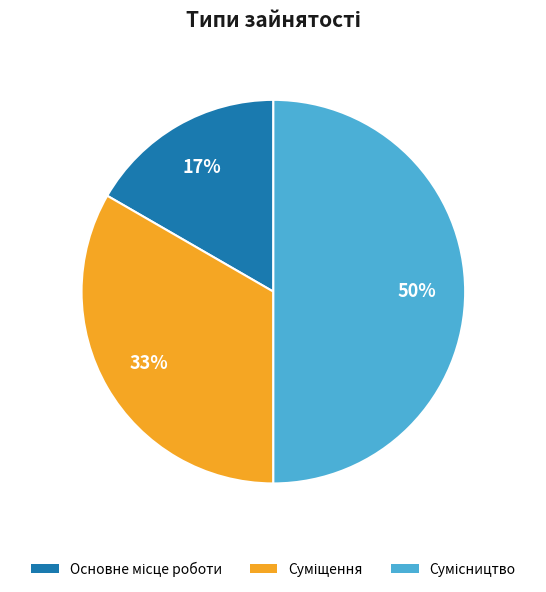

To the nearest percent, what is the average slice percentage?

33%